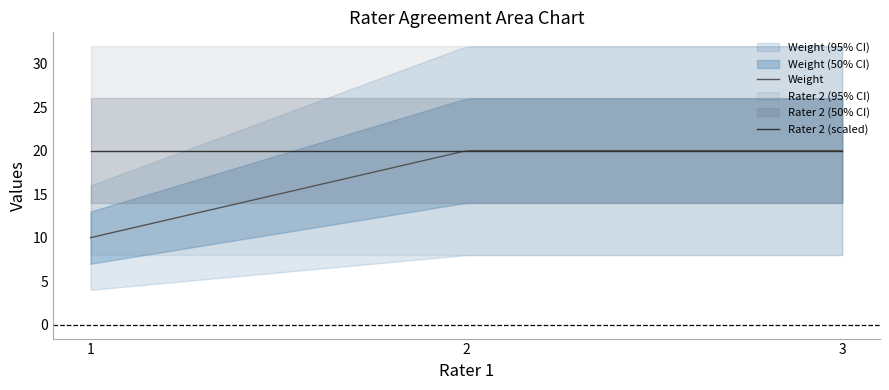

How many lines are shown in the chart?

2